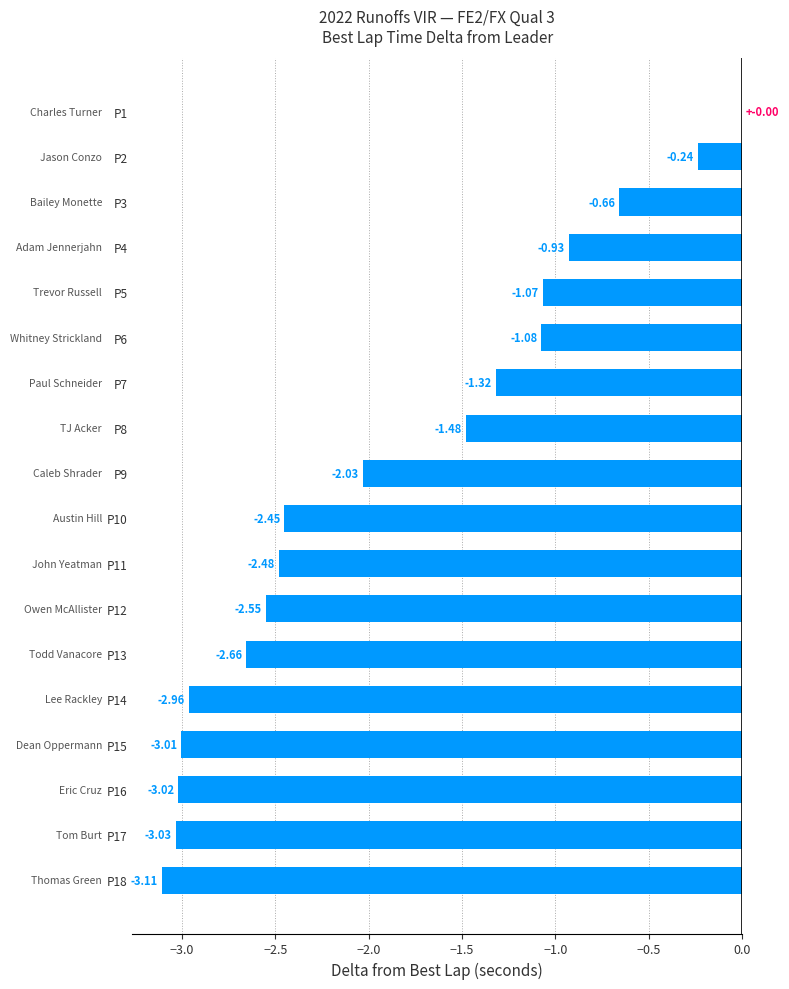

What is the change in value from P13 to P2?

+2.4